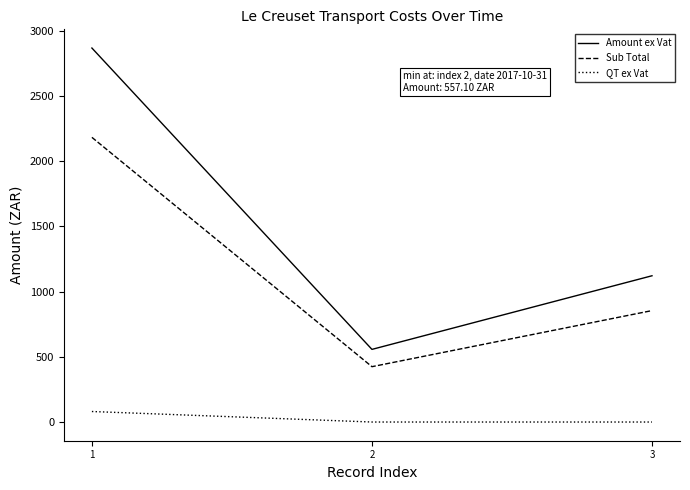

Rank the series by their average value, from lowest to highest.

QT ex Vat, Sub Total, Amount ex Vat